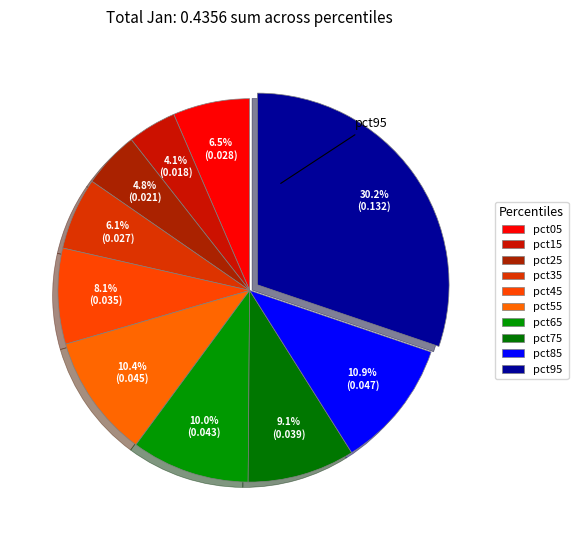

What percentage do pct15 and pct65 together represent?

14.1%